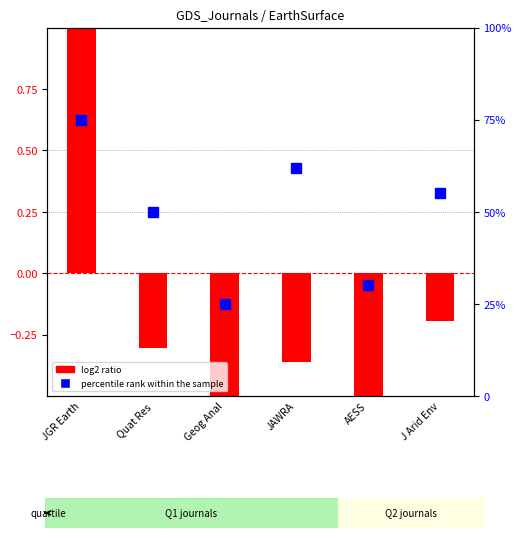

What are all the series names shown in the legend?

log2 ratio, percentile rank within the sample